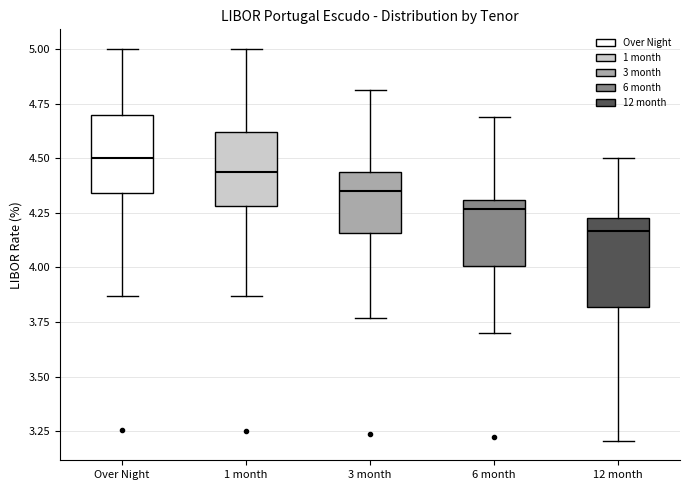

Where is the upper edge of the box for 1 month on the y-axis? The values are not printed on the chart, so give them approximately, as read against the axis.

4.60